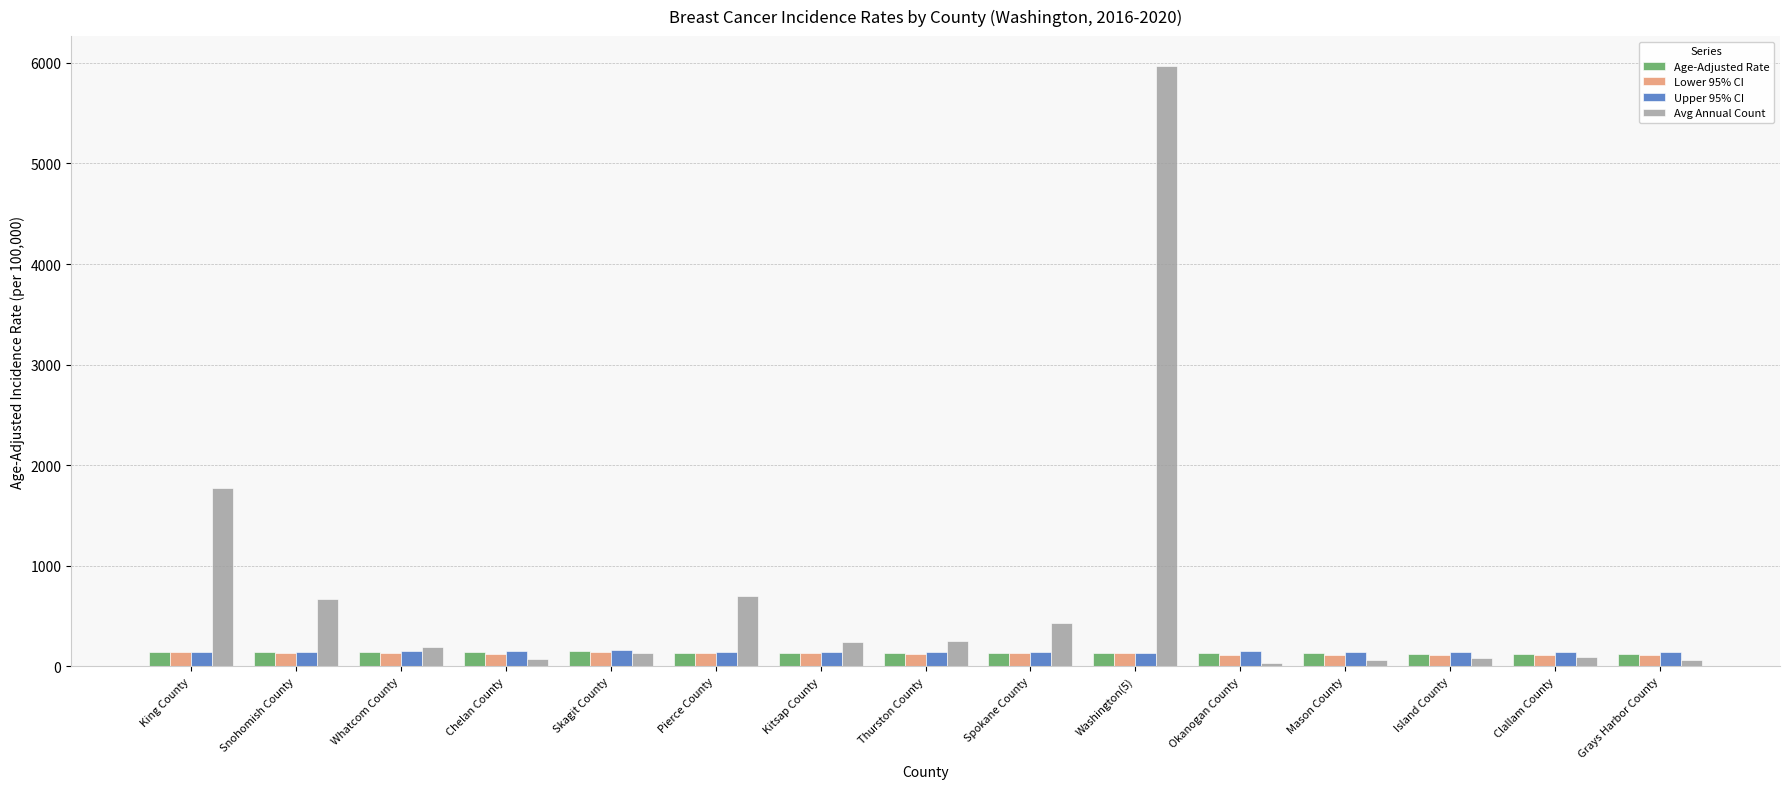

What is the value of the Upper 95% CI bar at the 4th from the left?

156.8